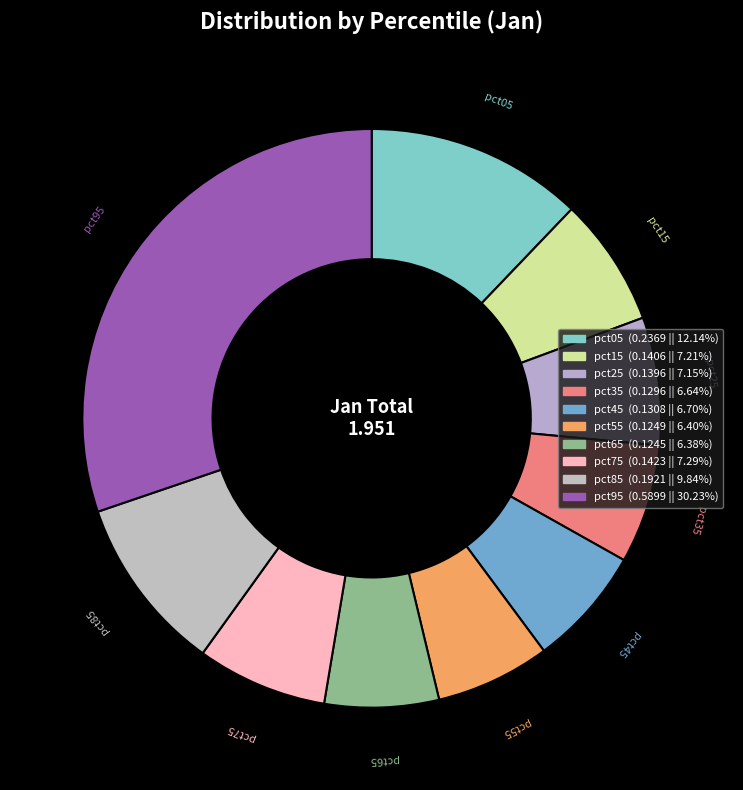

Does pct85 represent more than half of the total?

No